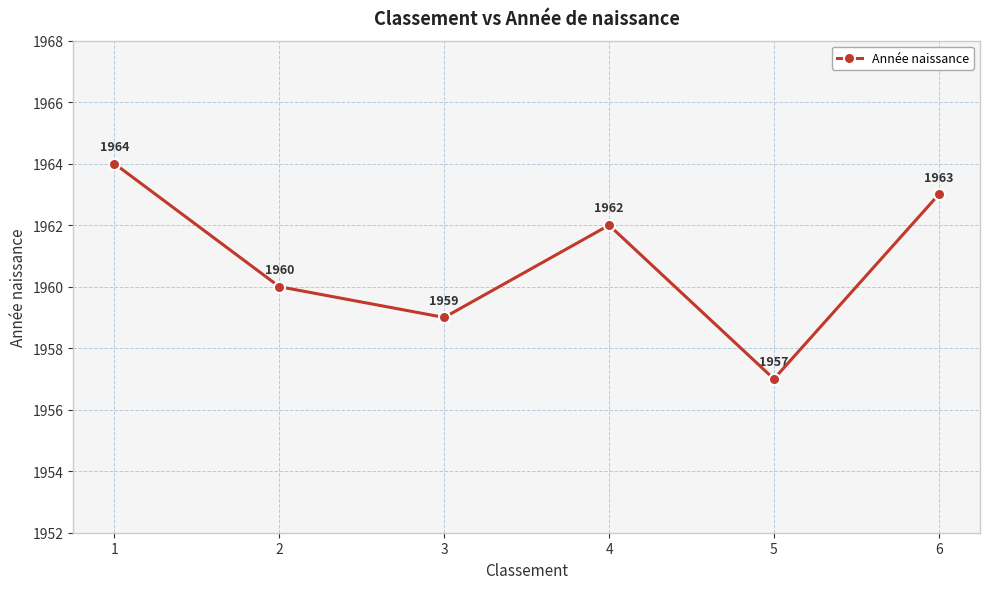

Read the value at 5.

1957